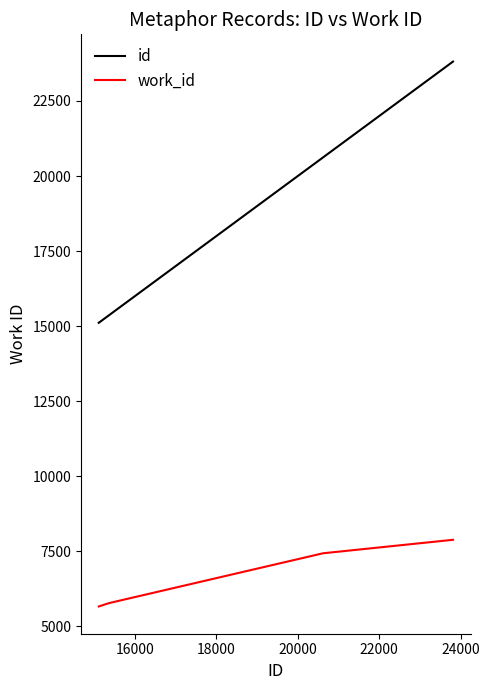

True or false: work_id and id cross at least once.

False